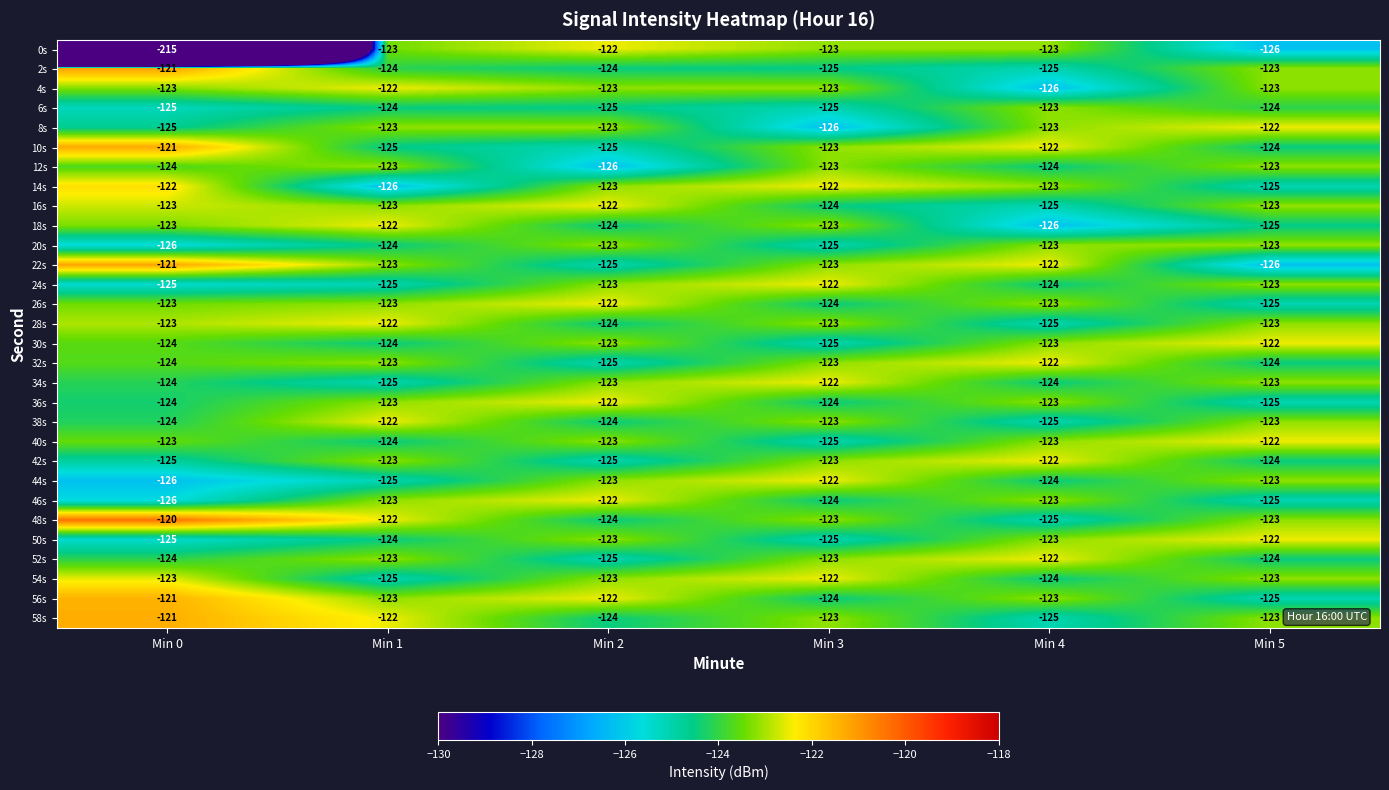

The 44s series shows -123 at Min 2. True or false?

True